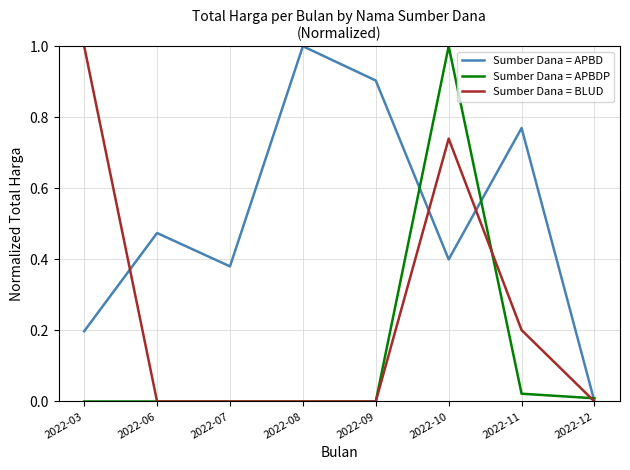

Which category has the highest value in the Sumber Dana = APBDP series?

2022-10